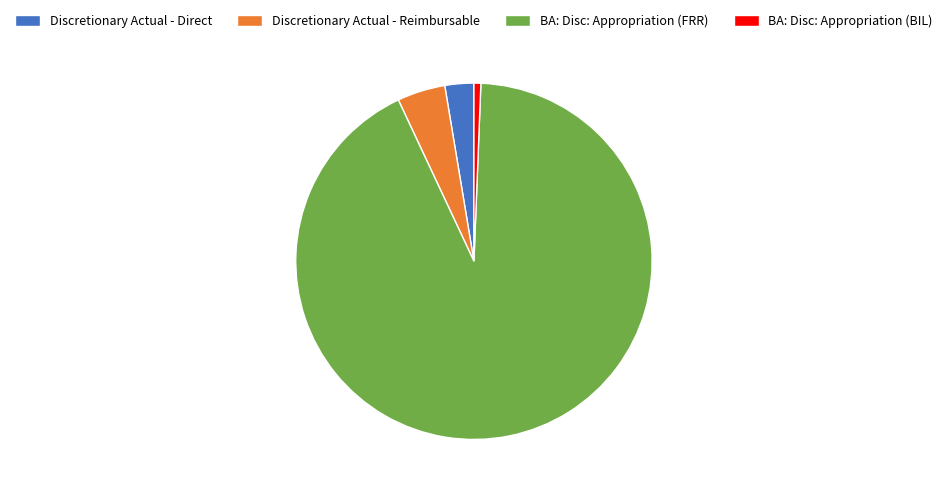

True or false: Discretionary Actual - Direct accounts for 3% of the total.

True